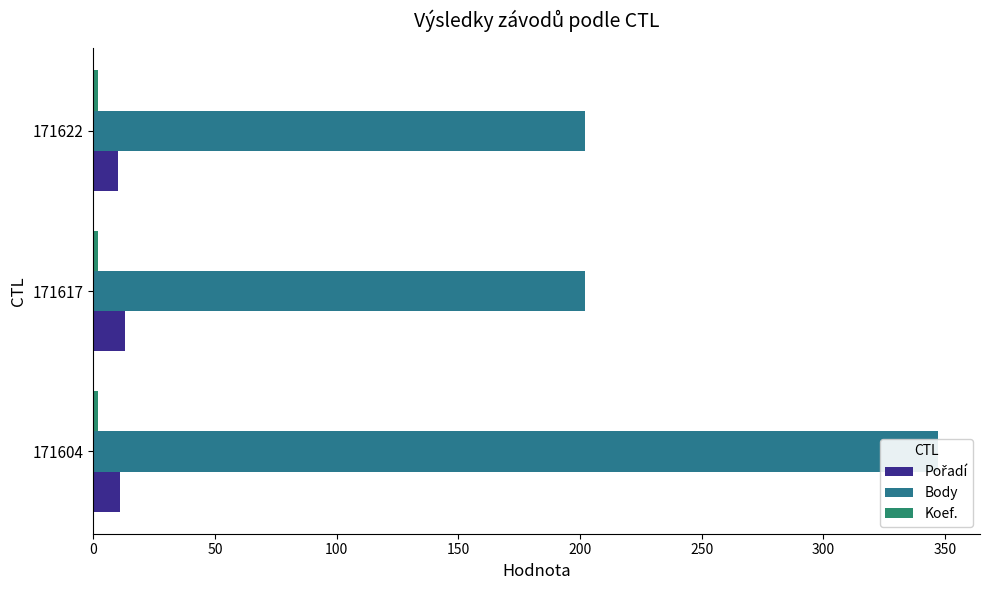

Which series has the largest total across all categories?

Body